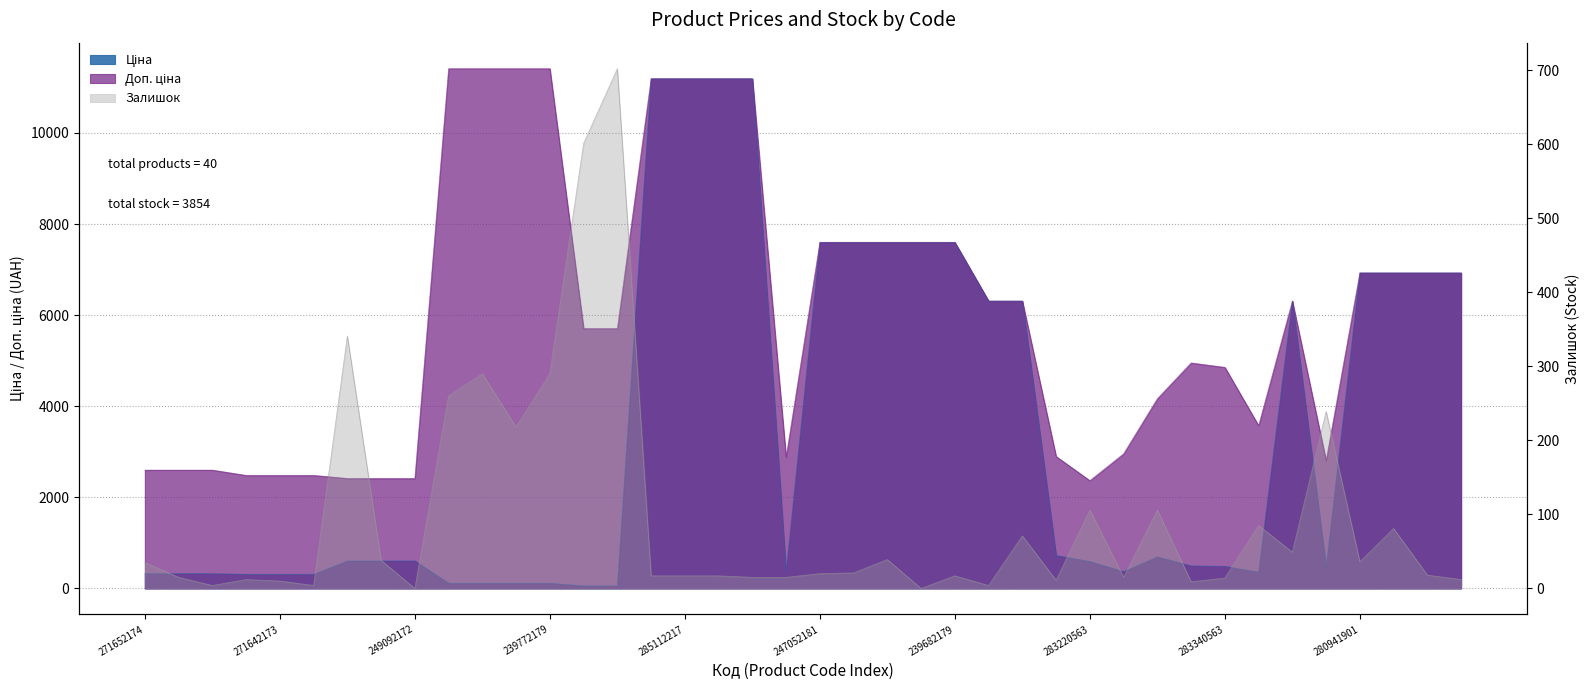

What is the value of the Ціна point at the 15th from the left?

57.0